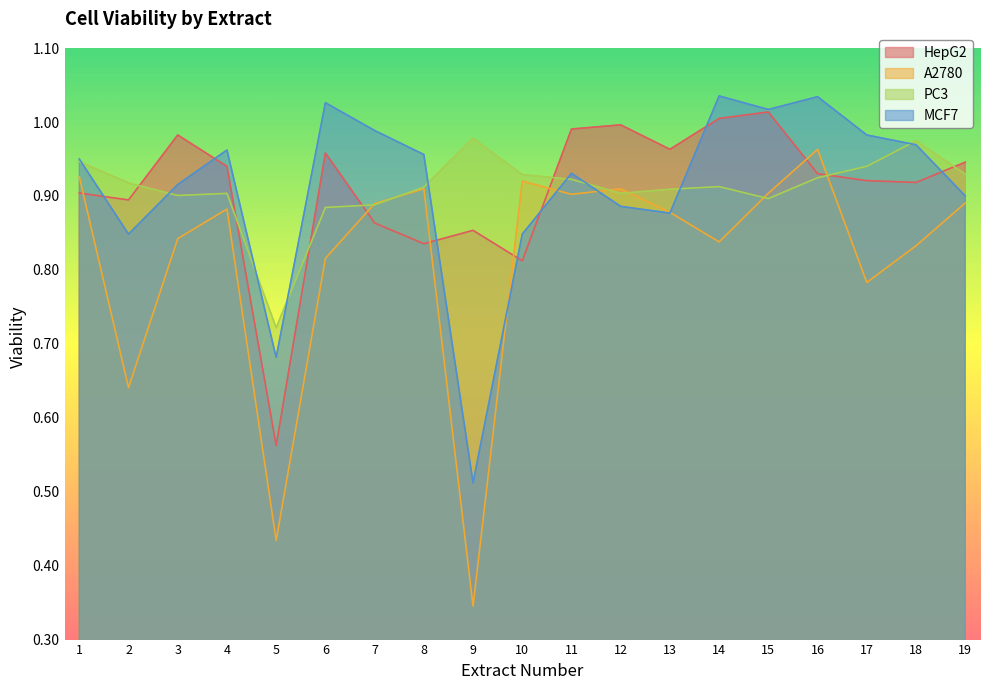

Between 10 and 4, which is larger?

4